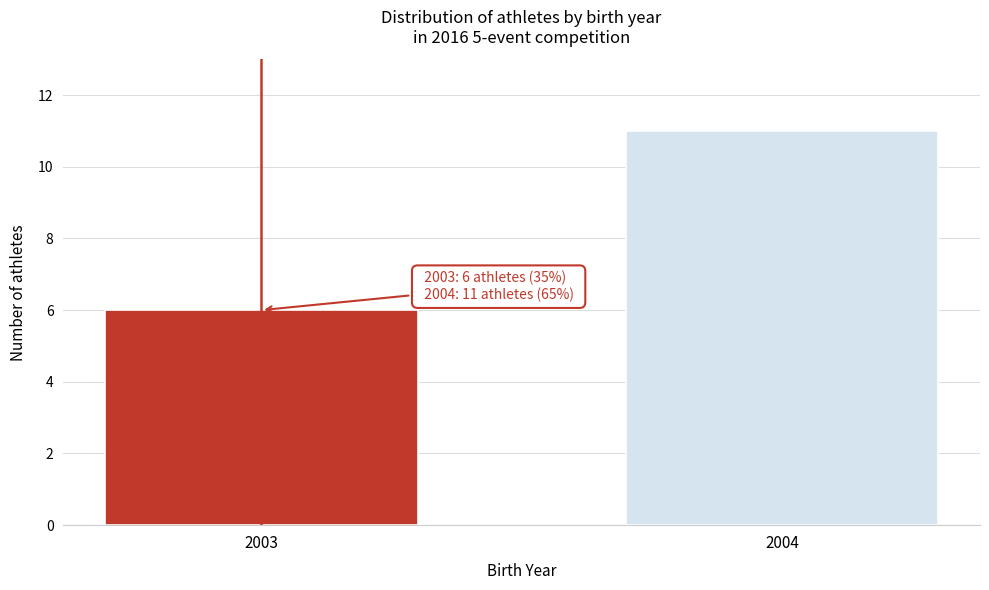

Reading right to left, transcribe all the data shown in this chart.

11	6